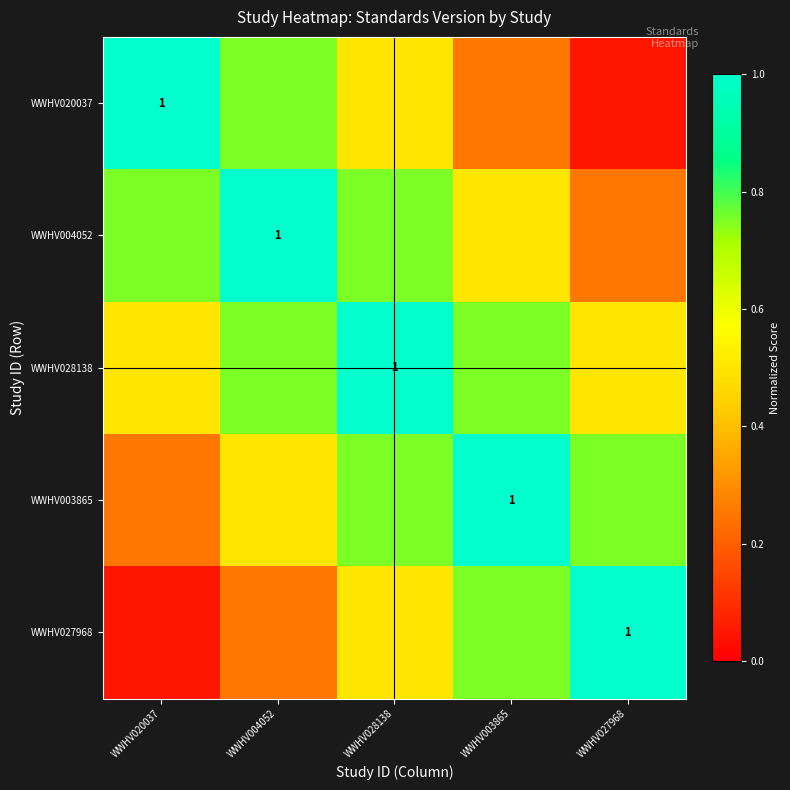

Which has a higher value, WWHV004052 or WWHV027968?

WWHV004052